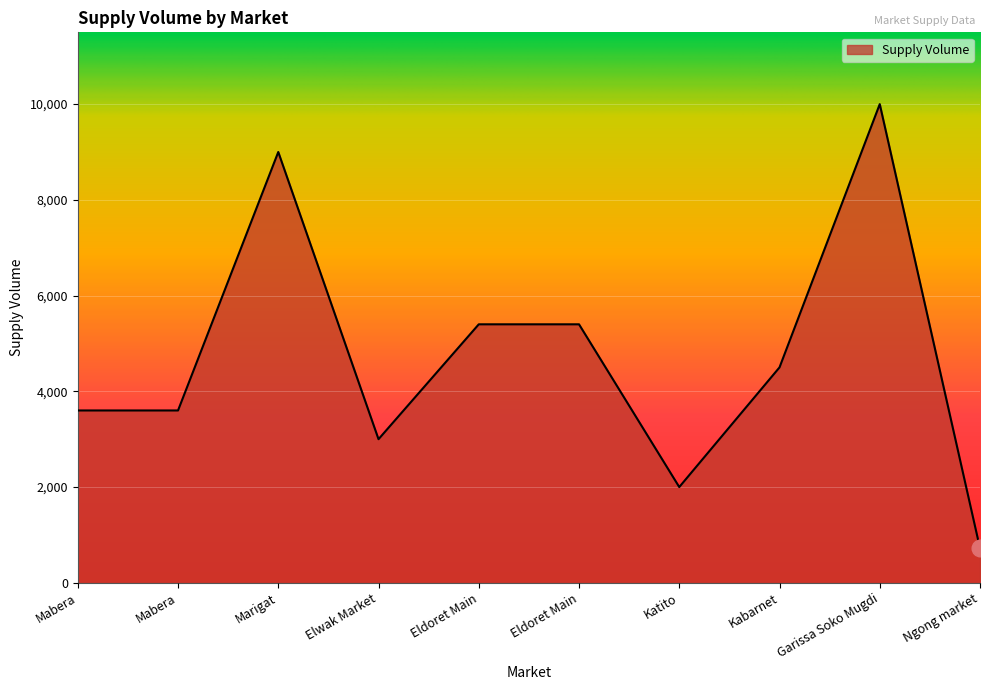

True or false: the data shows 7601 at Eldoret Main.

False